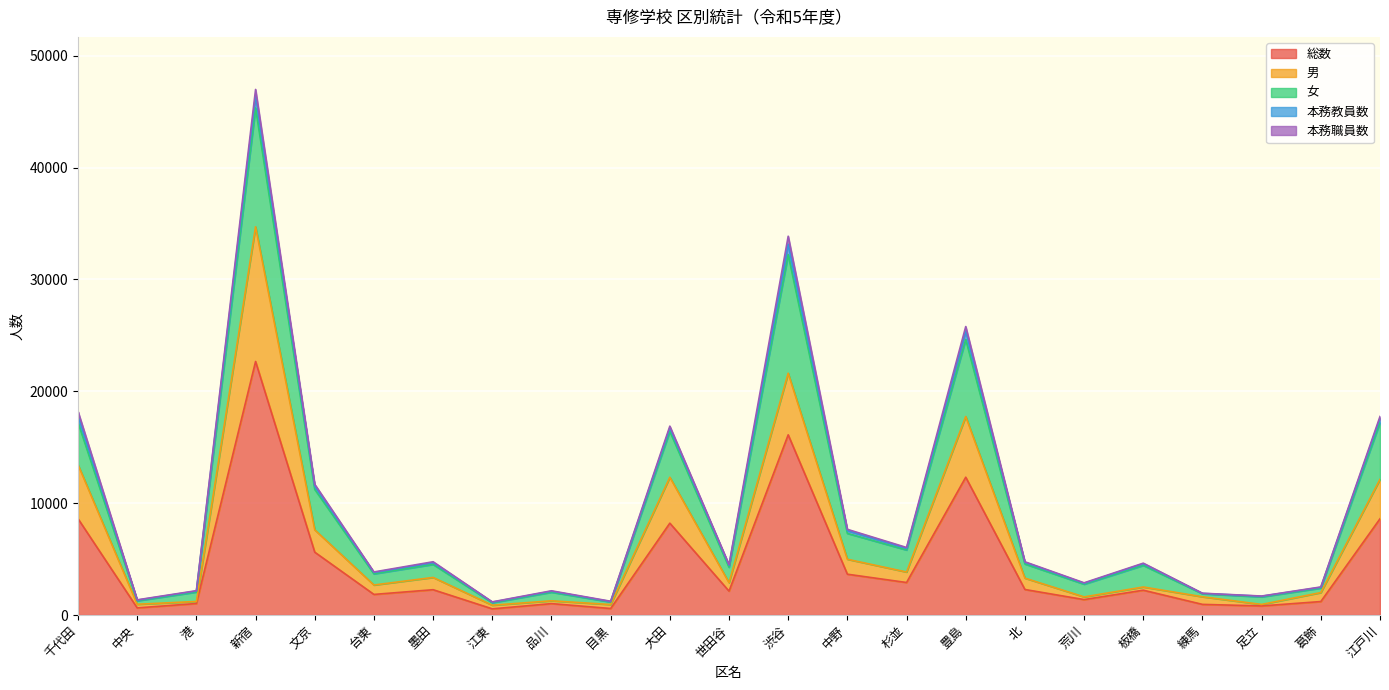

Which label corresponds to the smallest value in the chart?

江東